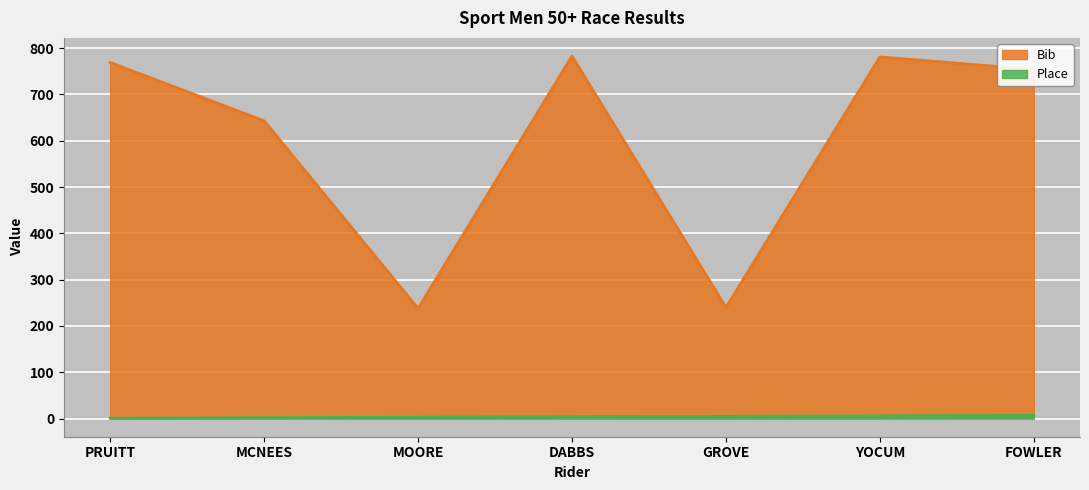

What is the spread (max minus min) of values at DABBS?

779